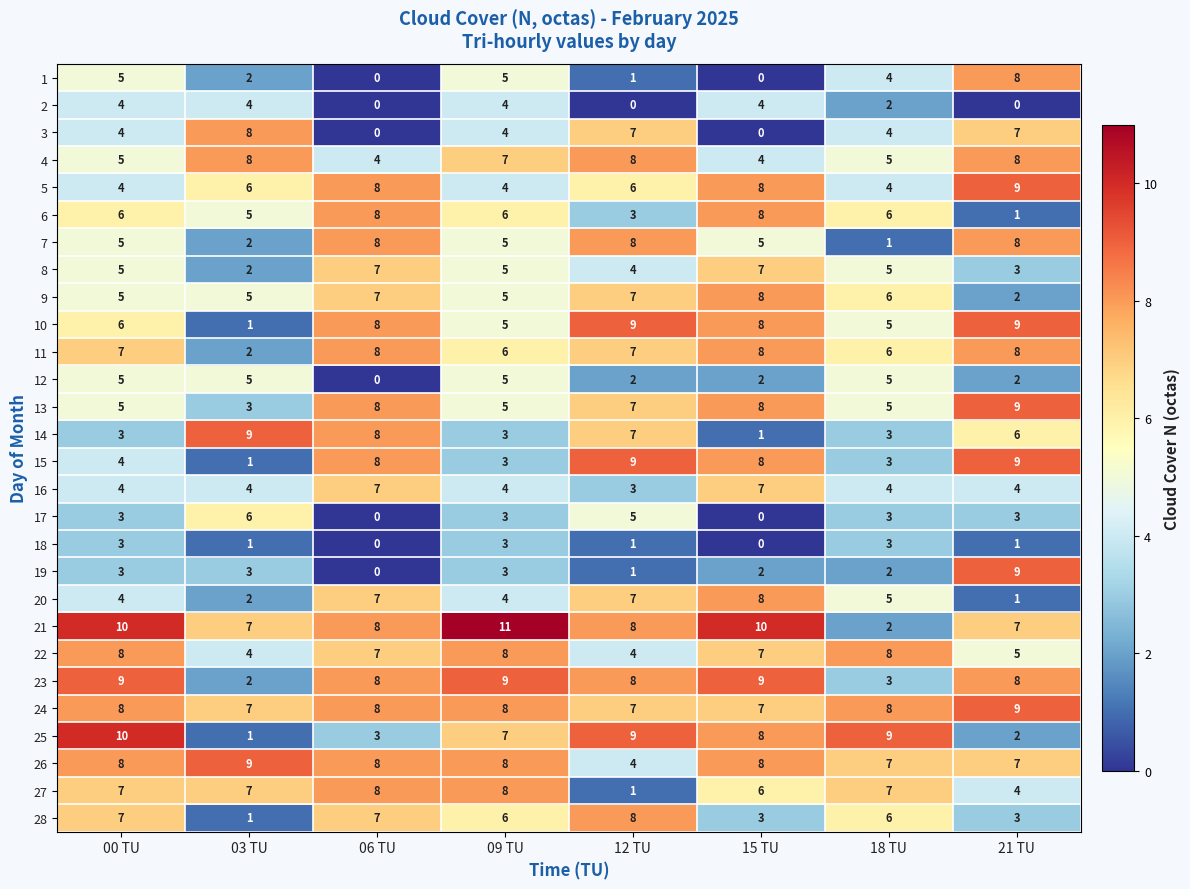

Which series has the largest total across all categories?

21